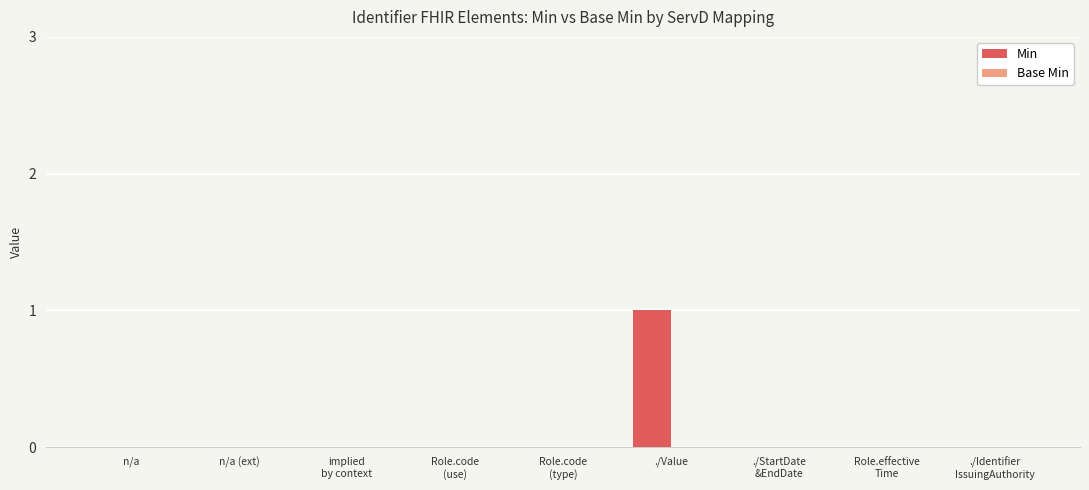

What is the change in value from n/a (ext) to ./Value?

+1